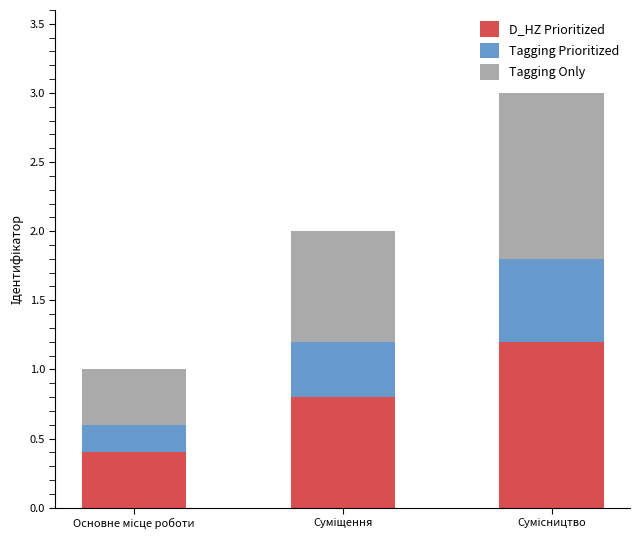

Reading left to right, what are the values for D_HZ Prioritized?

0.4	0.8	1.2